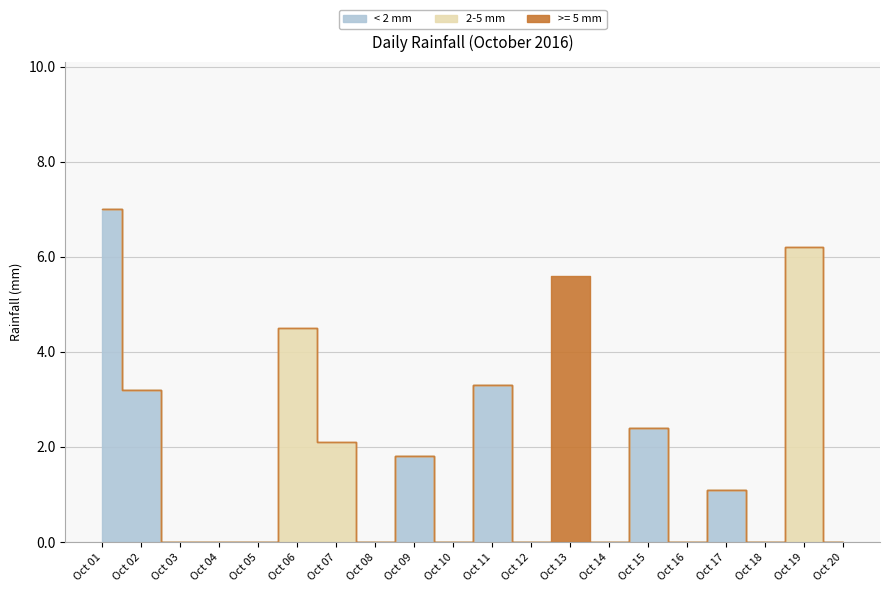

What is the greatest value displayed?

7.0